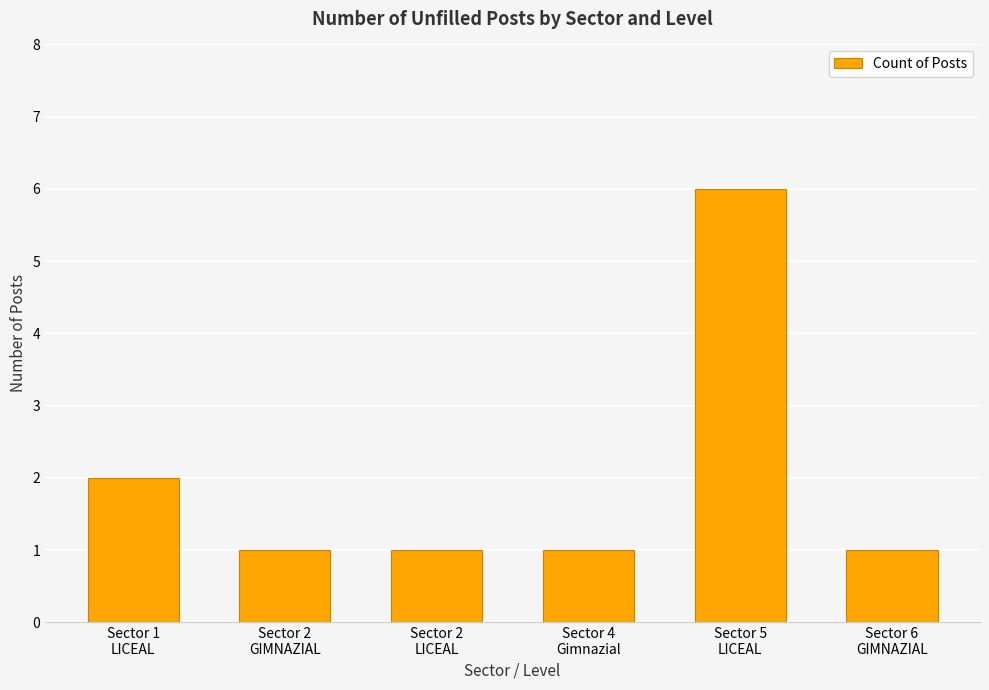

Reading right to left, transcribe all the data shown in this chart.

Sector 6
GIMNAZIAL=1	Sector 5
LICEAL=6	Sector 4
Gimnazial=1	Sector 2
LICEAL=1	Sector 2
GIMNAZIAL=1	Sector 1
LICEAL=2